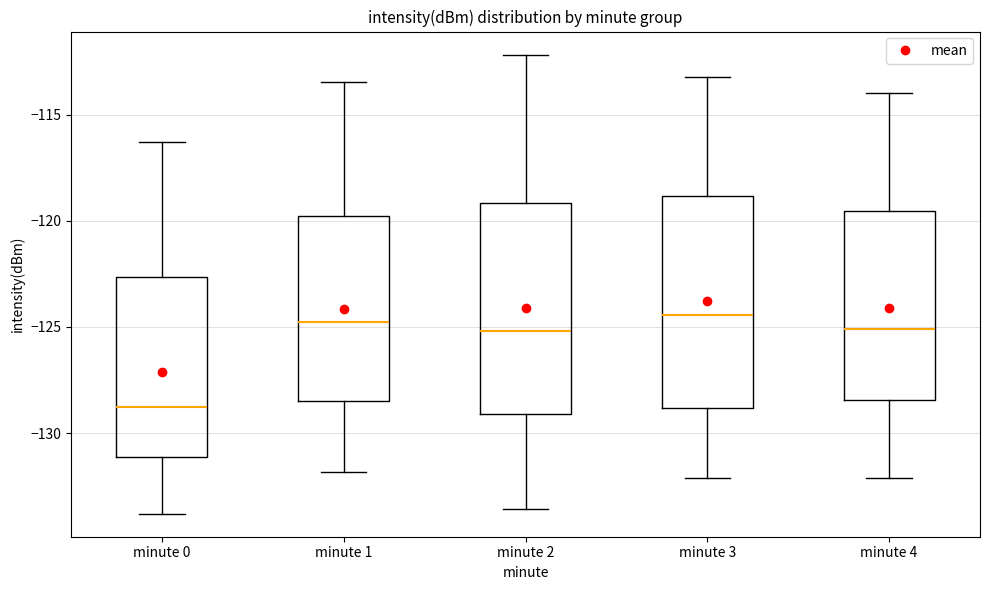

Where is the upper edge of the box for minute 3 on the y-axis? The values are not printed on the chart, so give them approximately, as read against the axis.

-119.0